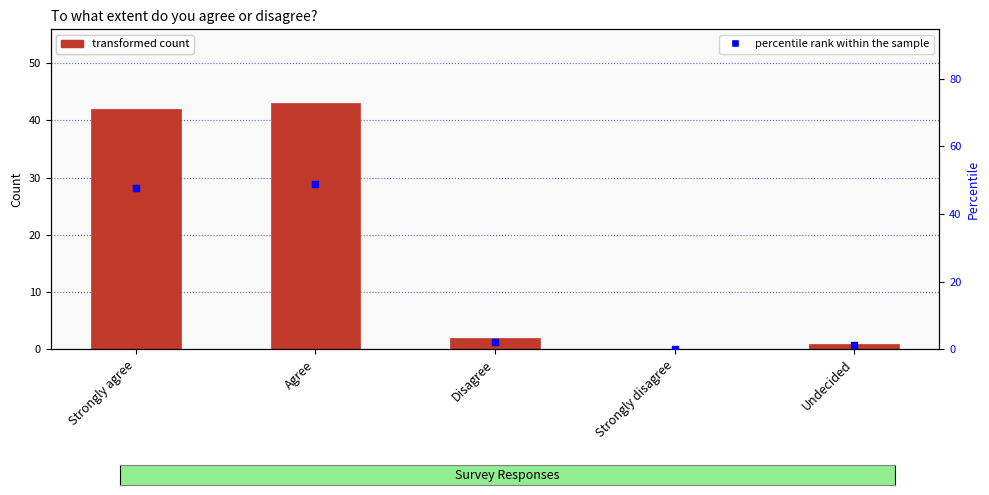

Which series reaches the maximum Y coordinate?

percentile rank within the sample